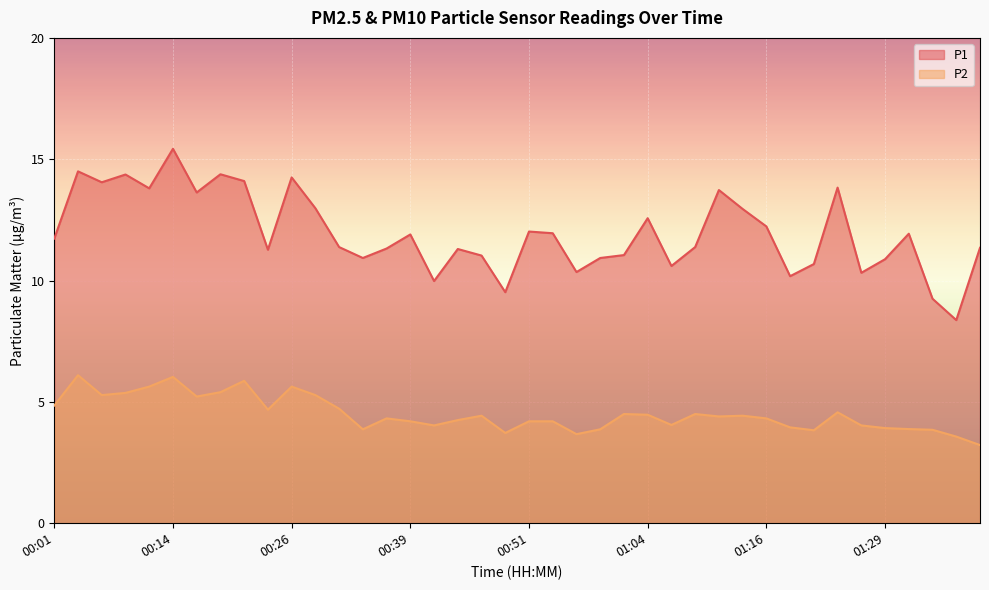

What is the total value across all series at 00:01?

16.6